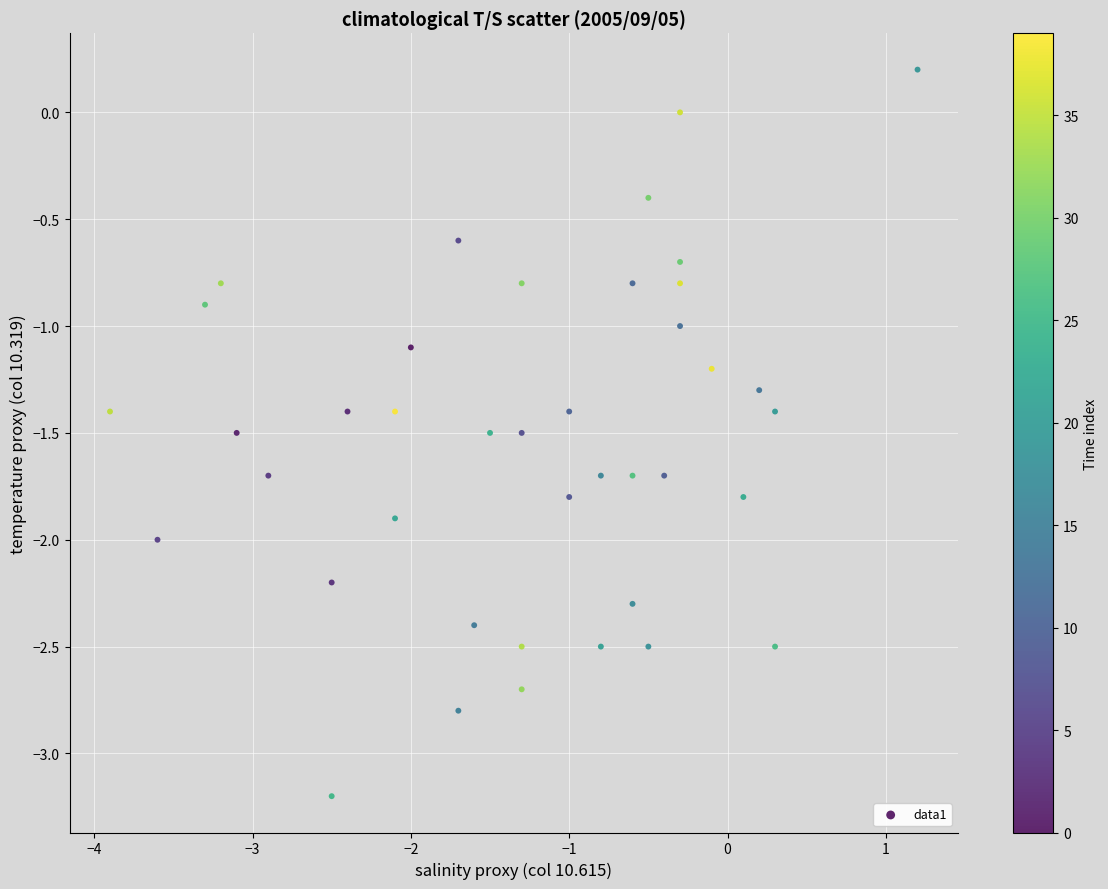

What is the range of Y values (max minus min)?

3.4